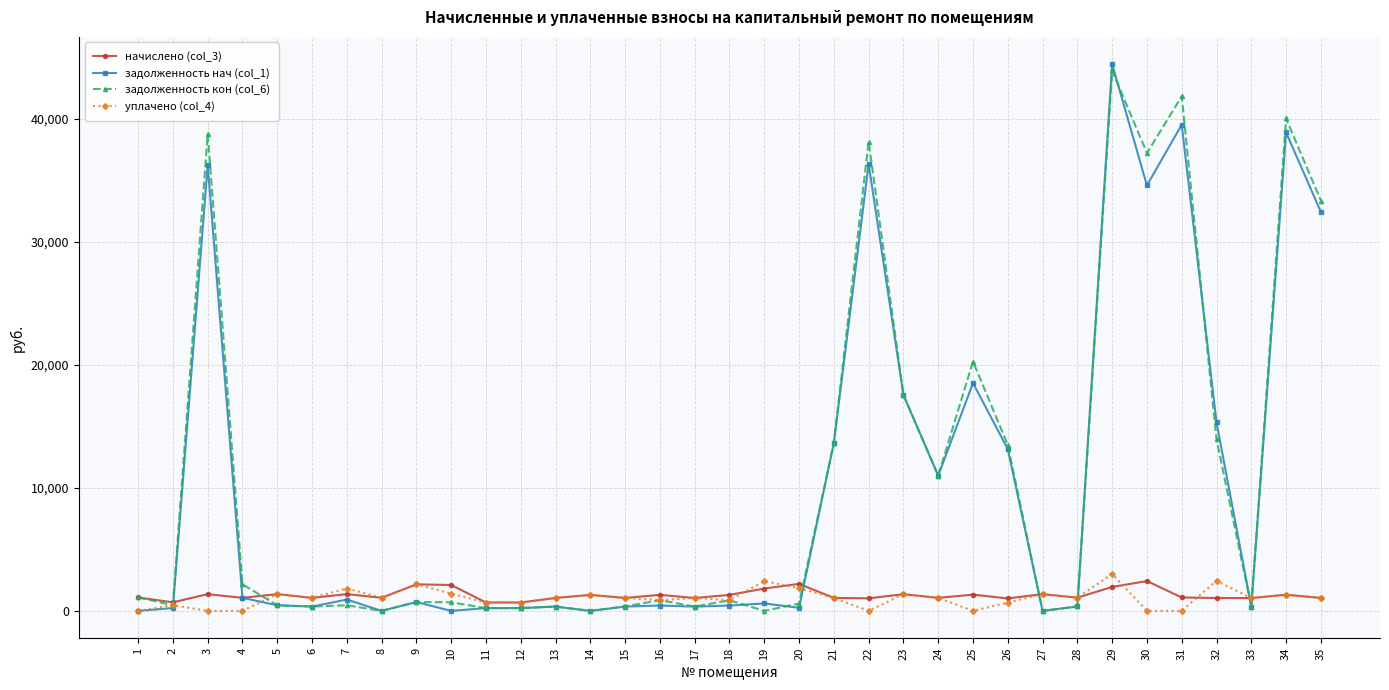

The value of задолженность нач (col_1) at 32 is 5833.8. True or false?

False